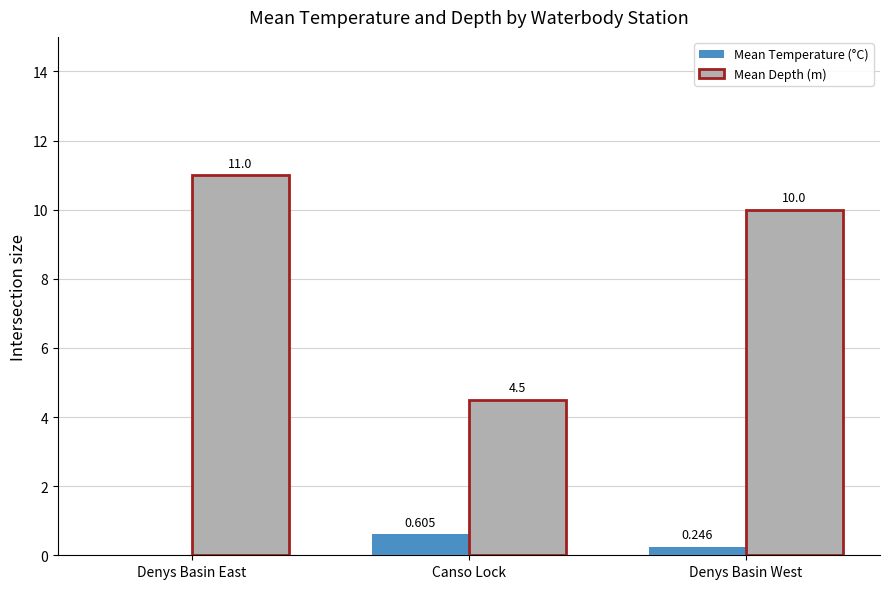

Which series has the largest total across all categories?

Mean Depth (m)